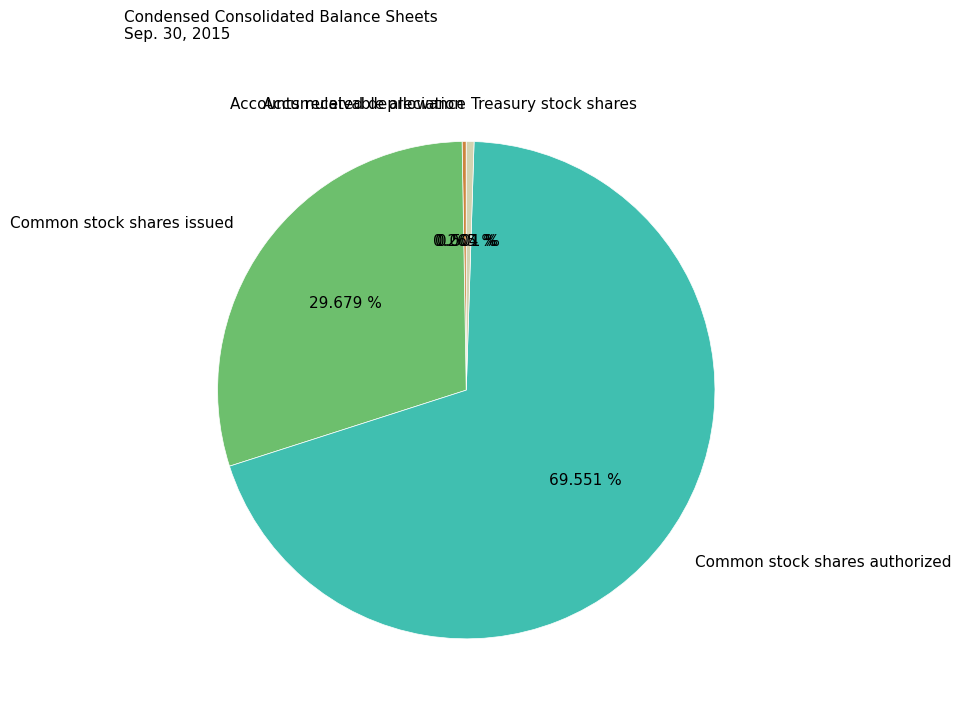

Which has a higher value, Common stock shares issued or Treasury stock shares?

Common stock shares issued